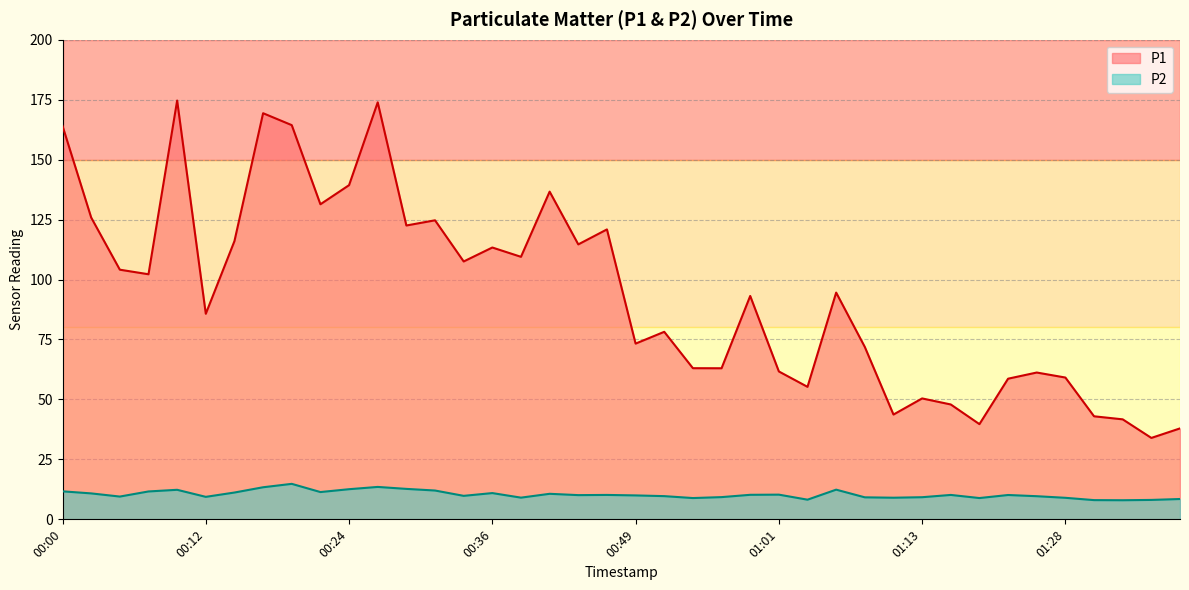

What is the spread (max minus min) of values at 01:38?

29.4